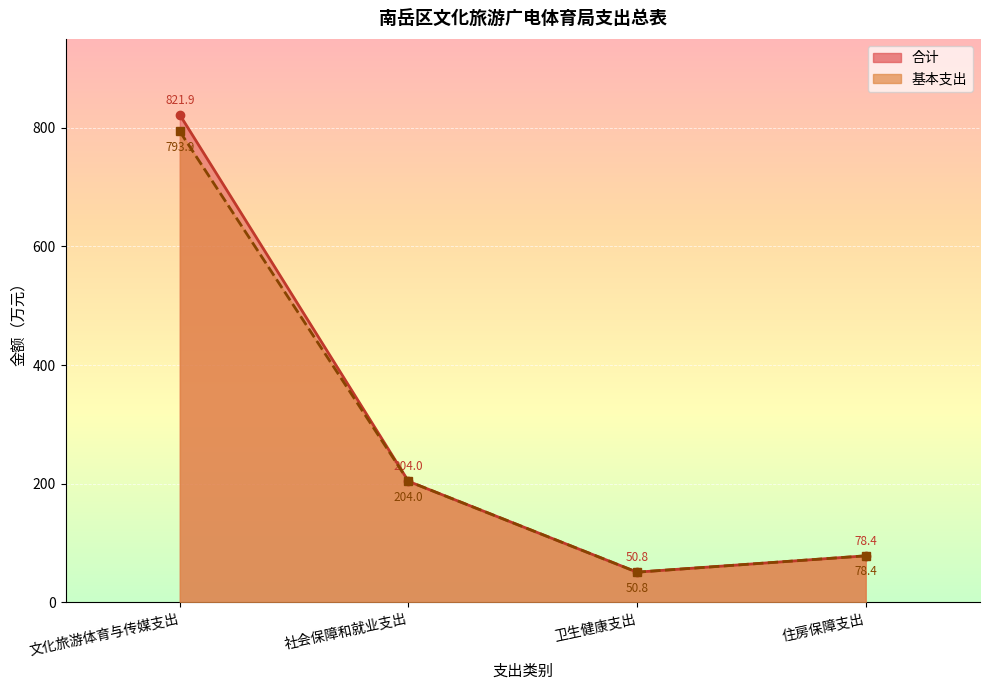

True or false: 合计_line and 基本支出_line intersect in this chart.

False